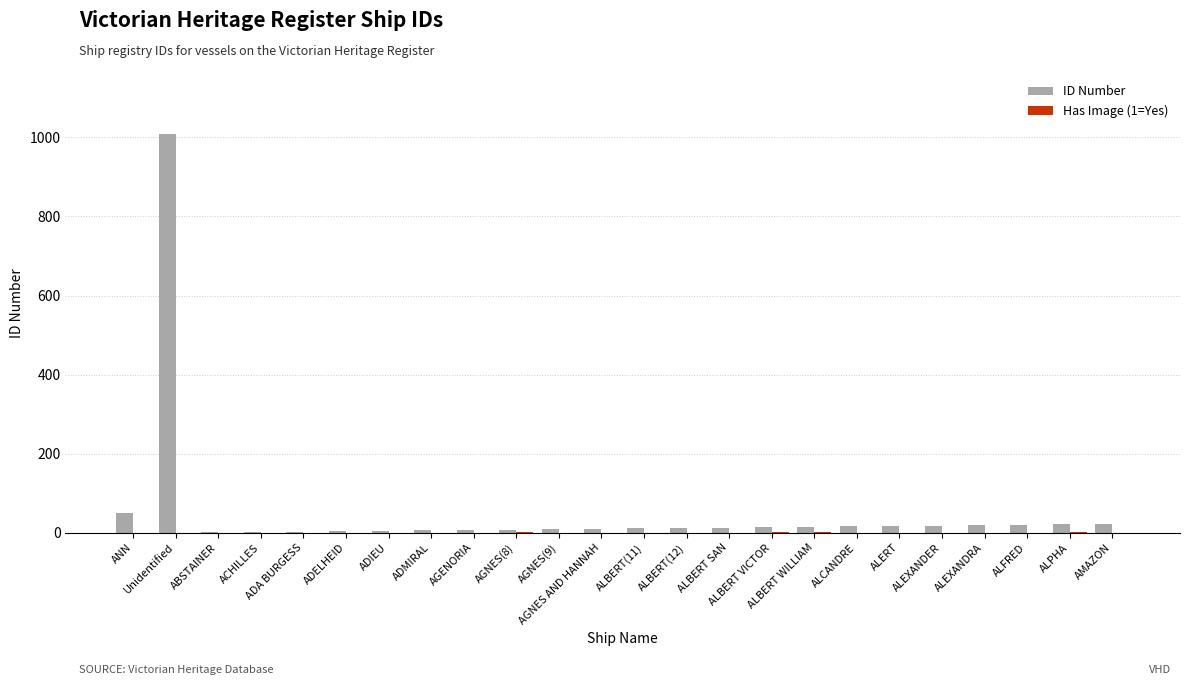

What is the highest value of the ID Number series?

1009